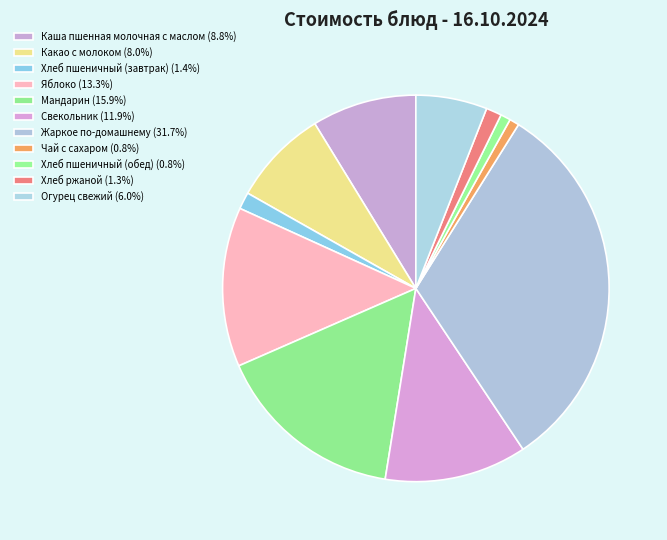

Do Свекольник and Хлеб пшеничный (обед) together represent more than half of the pie?

No